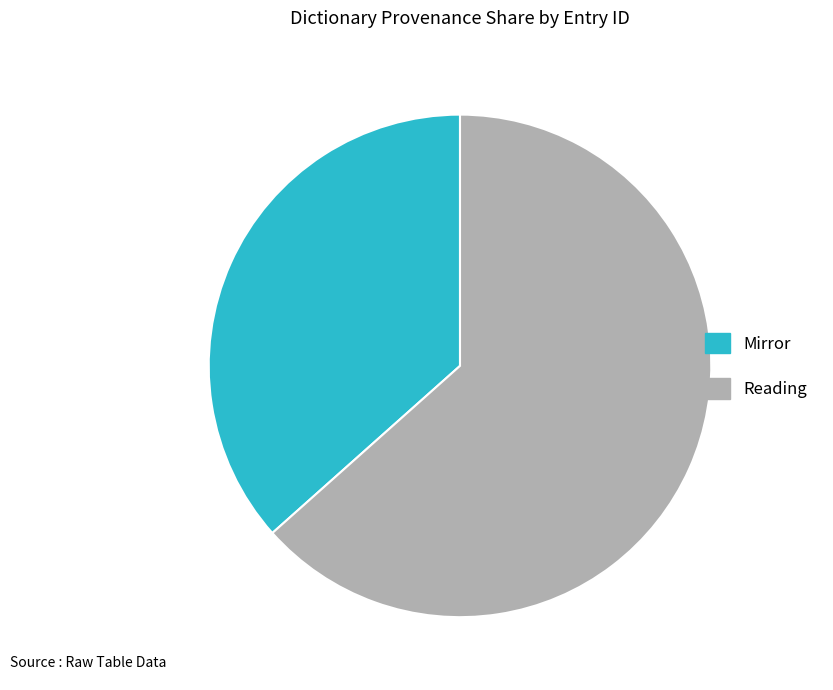

Do Reading and Mirror together represent more than half of the pie?

Yes